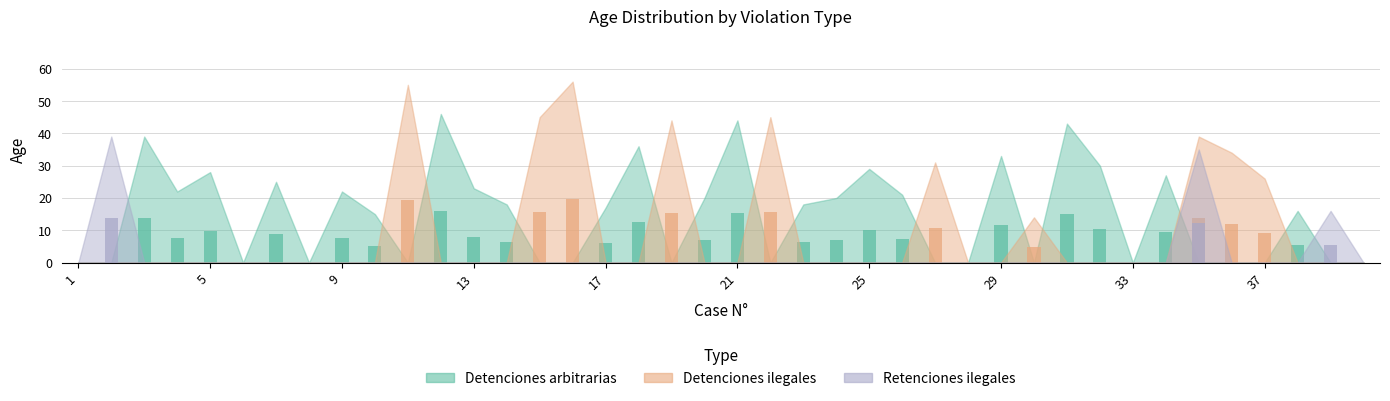

True or false: Retenciones ilegales has a value of -7.3 at 38.

False